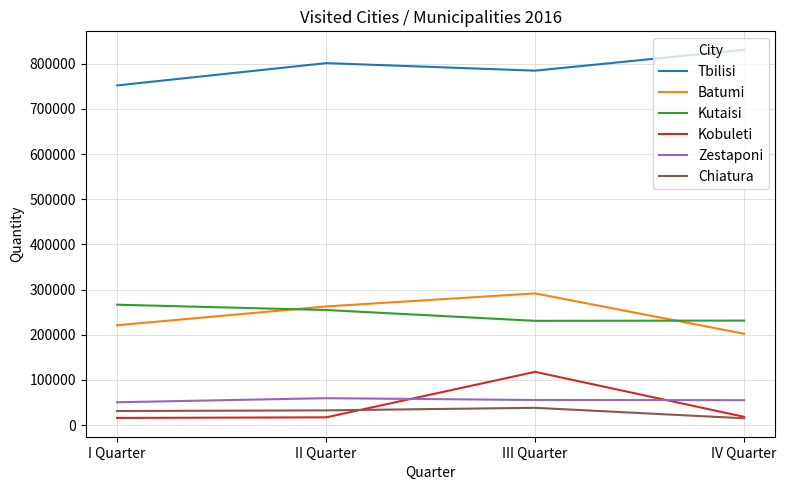

True or false: Batumi and Kobuleti intersect in this chart.

False